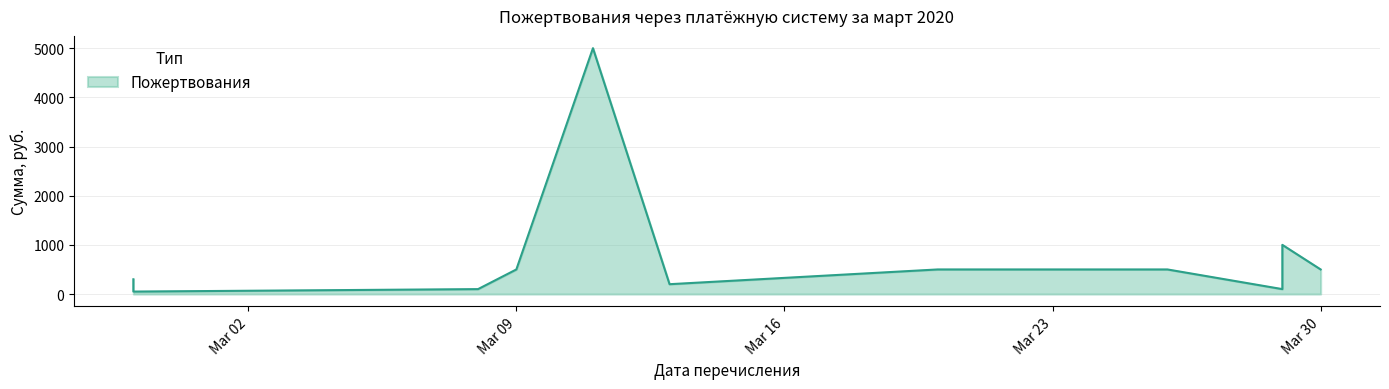

At which label is the value closest to 2525?

2020-03-29